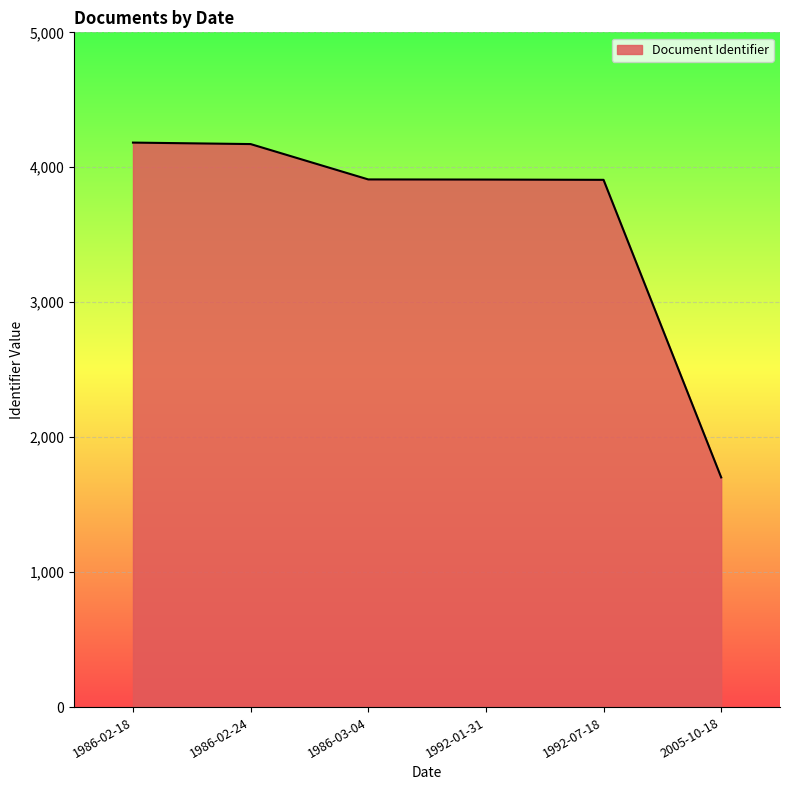

What value does the data have at 1986-02-18, to the nearest 50?

4200